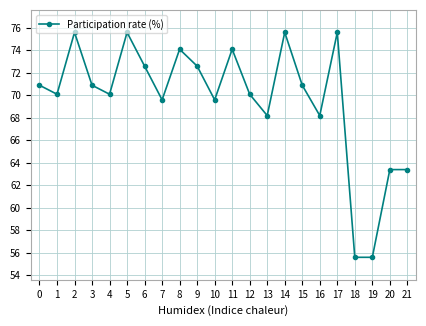

What is the difference between the values at 0 and 5?

4.7